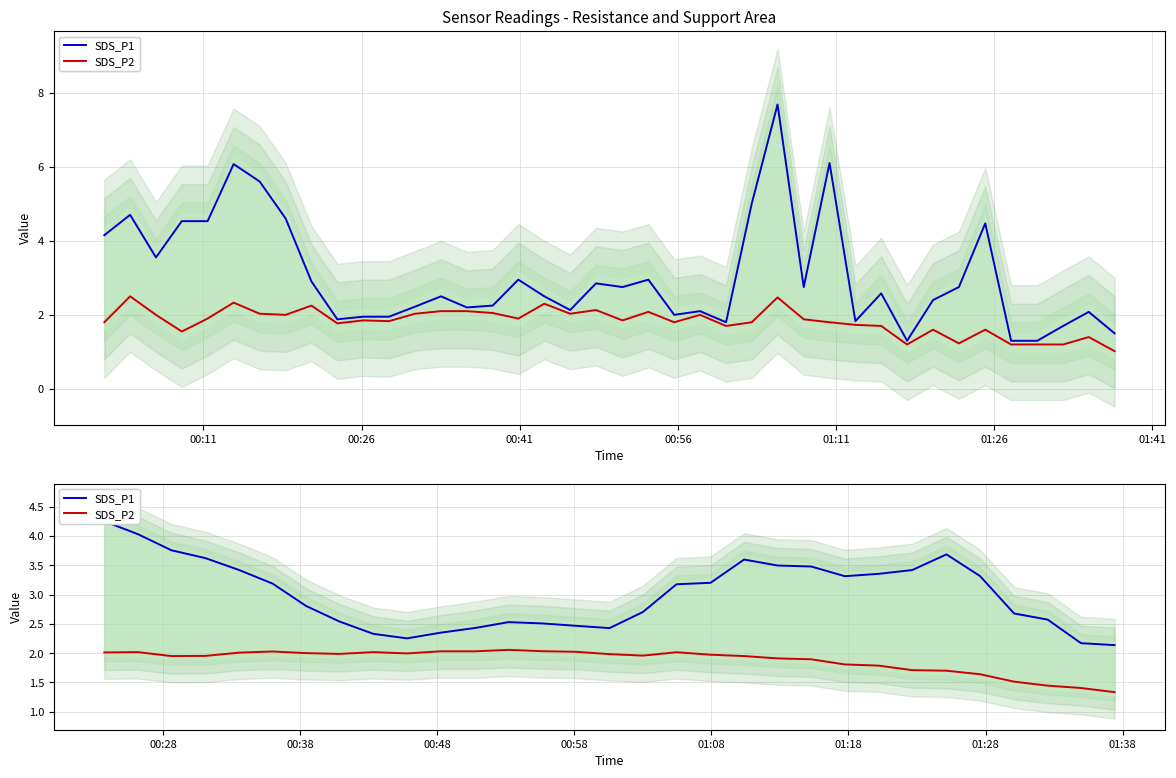

Is this an area chart (filled region under the line)?

No